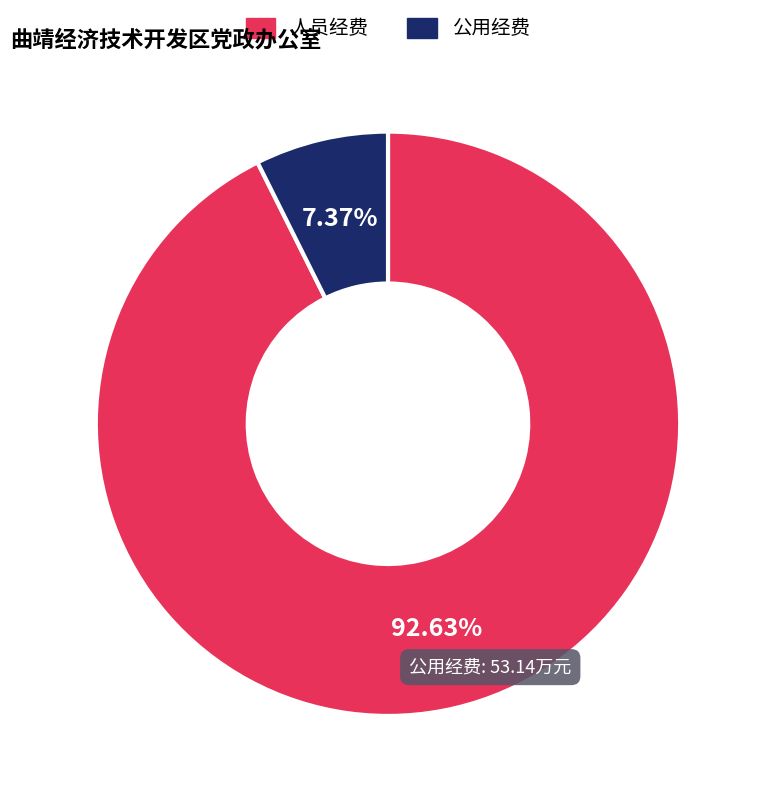

Which category has the biggest portion of the pie?

人员经费